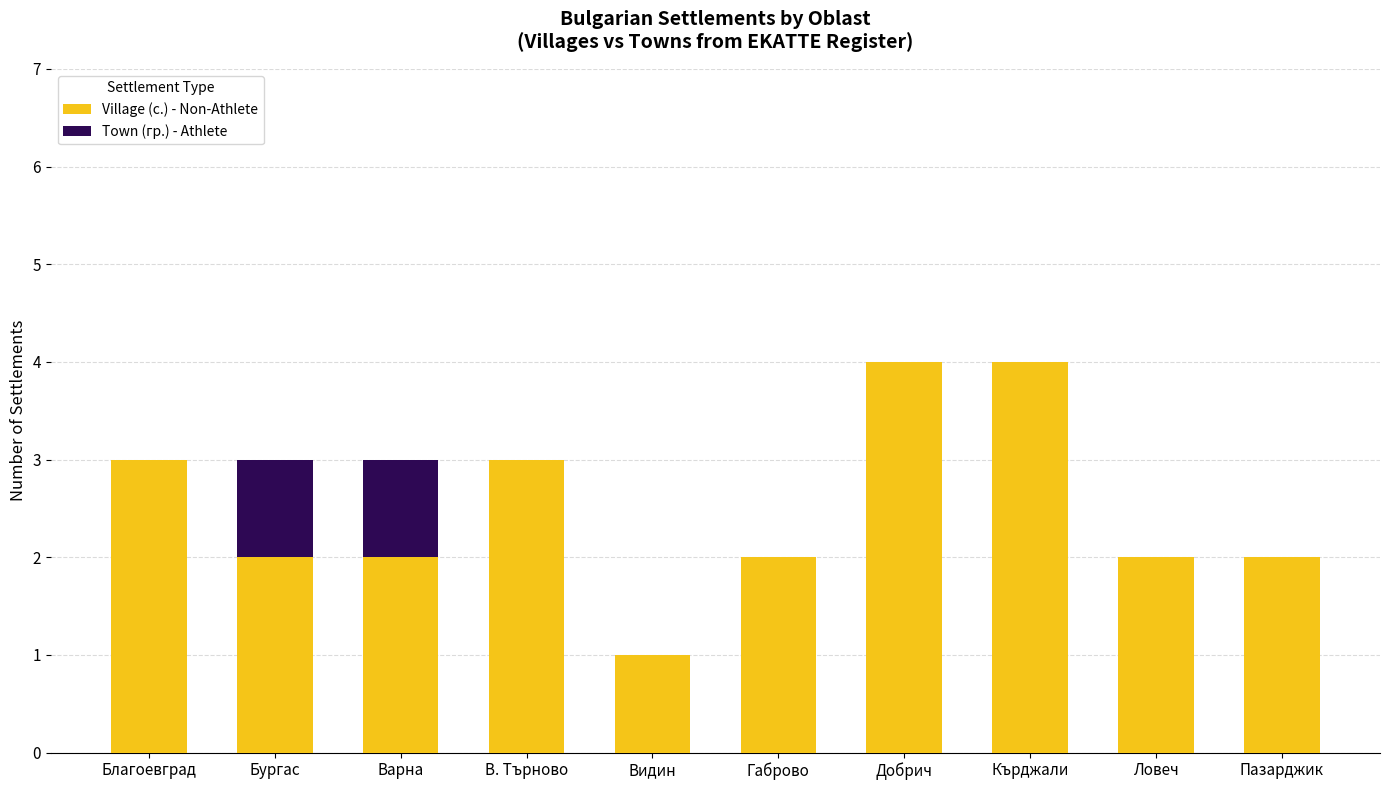

Count the number of data series in this chart.

2